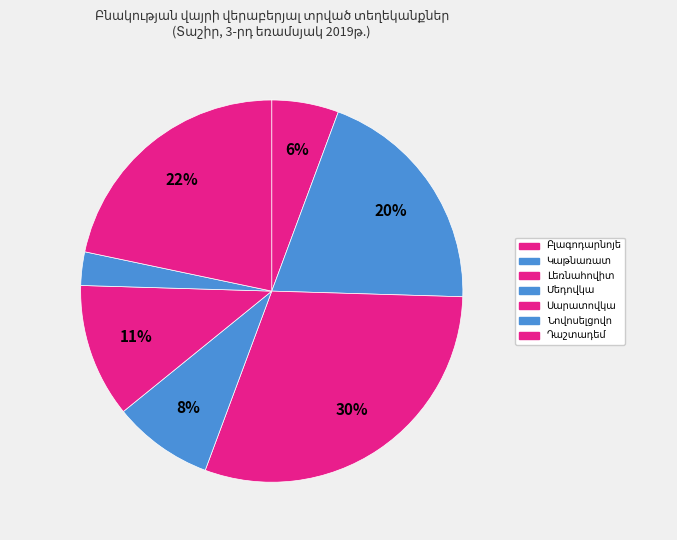

To the nearest percent, what portion does Դաշտադեմ represent?

22%